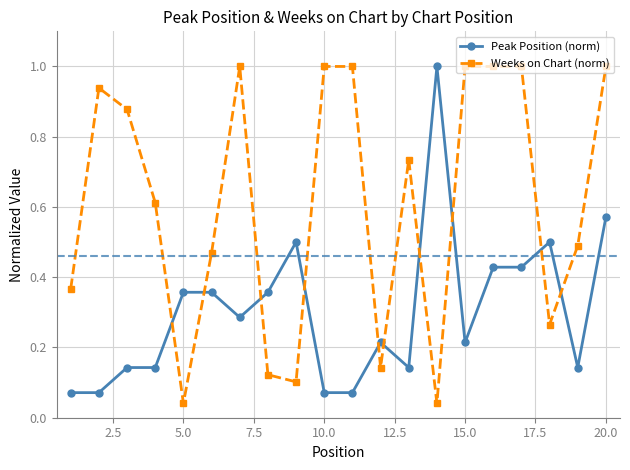

True or false: Weeks on Chart (norm) and Peak Position (norm) intersect in this chart.

True